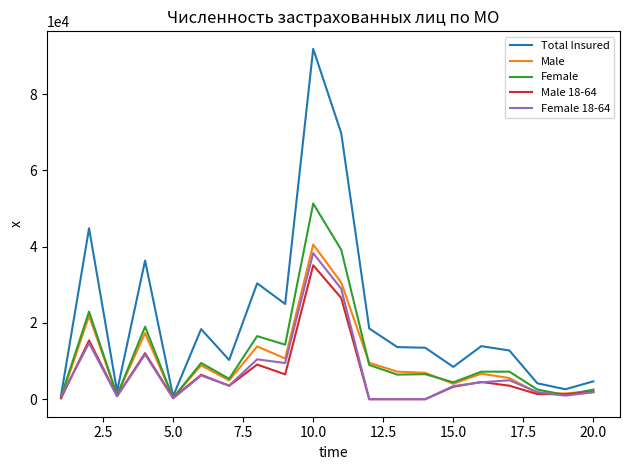

Which series has the widest spread of values?

Total Insured